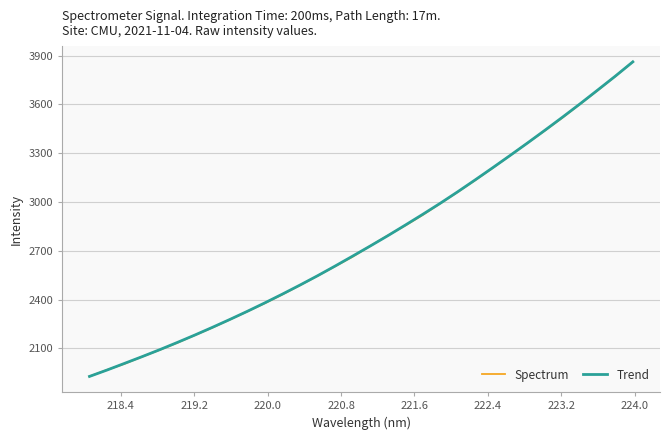

What is the minimum value for Spectrum?

1927.5